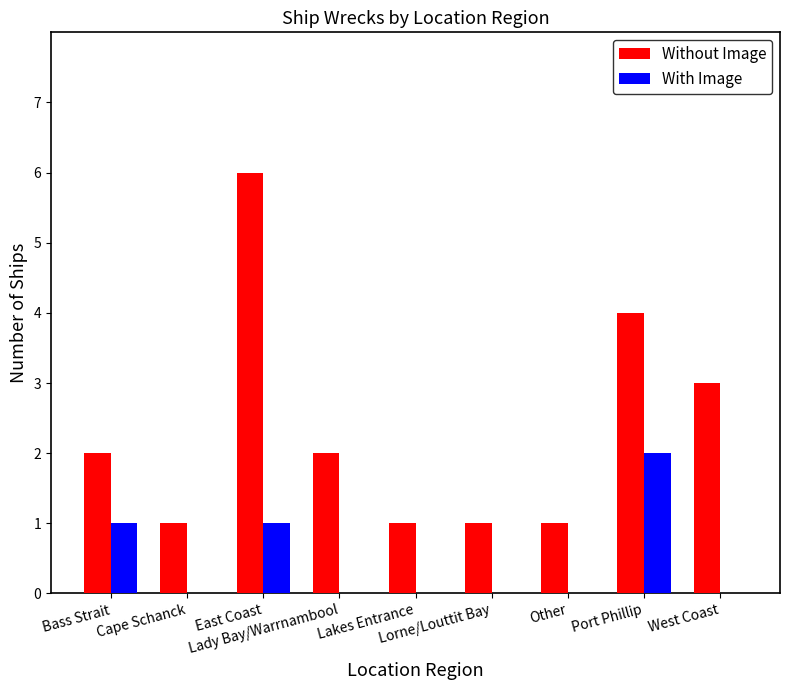

What is the sum of all Without Image values?

21